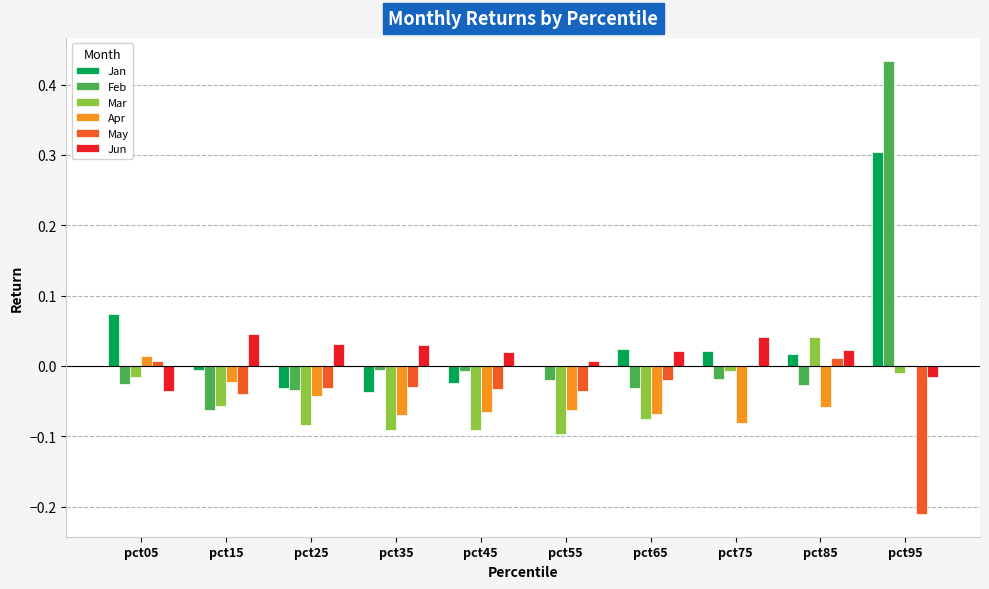

At which category is the sum across all series the highest?

pct95